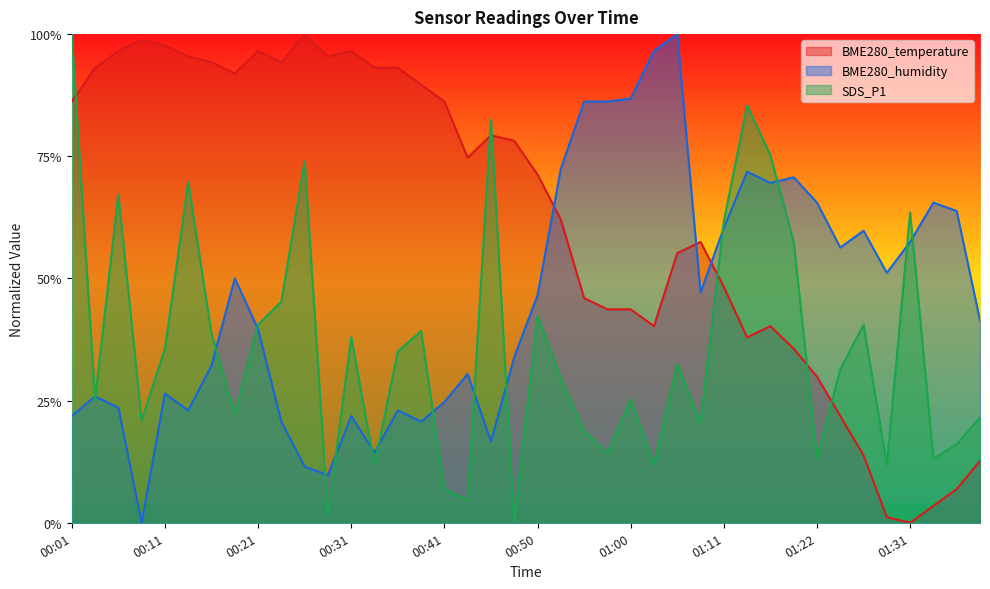

Is it true that SDS_P1 equals 1.3 at 01:17?

False